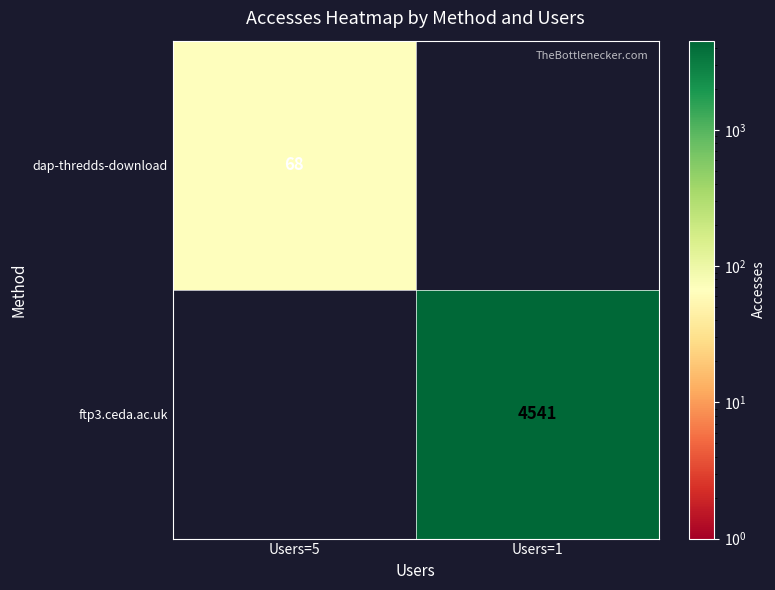

Is it true that dap-thredds-download equals 96 at Users=5?

False